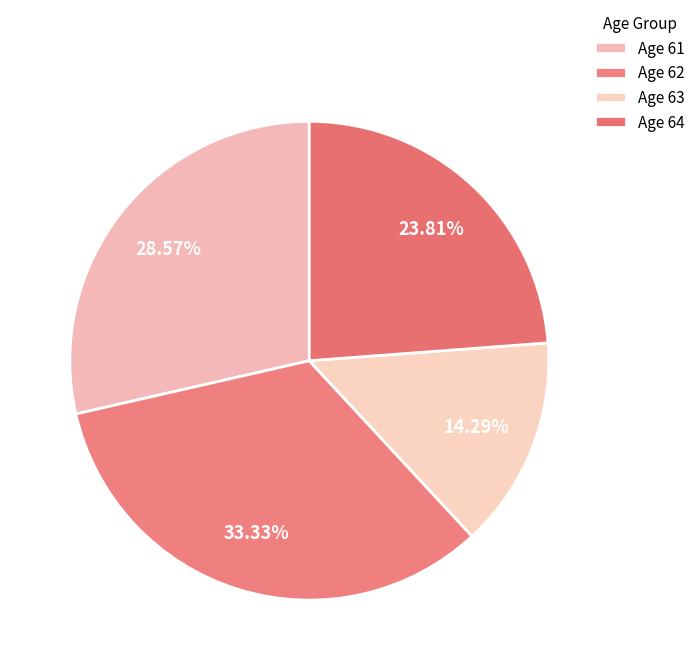

Which category has the smallest portion of the pie?

63